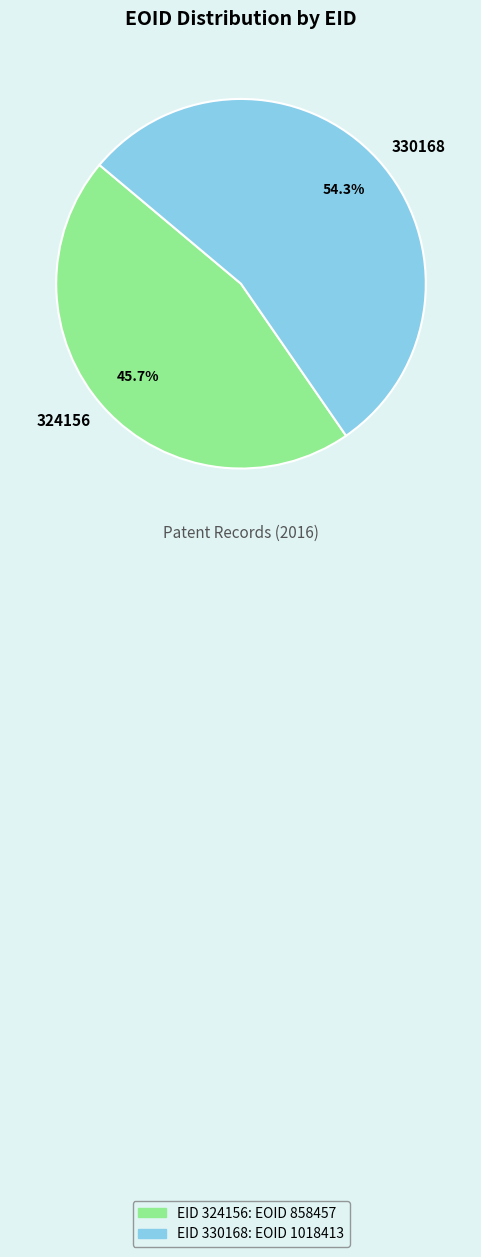

To the nearest percent, what is the difference between the 330168 and 324156 slice percentages?

9%